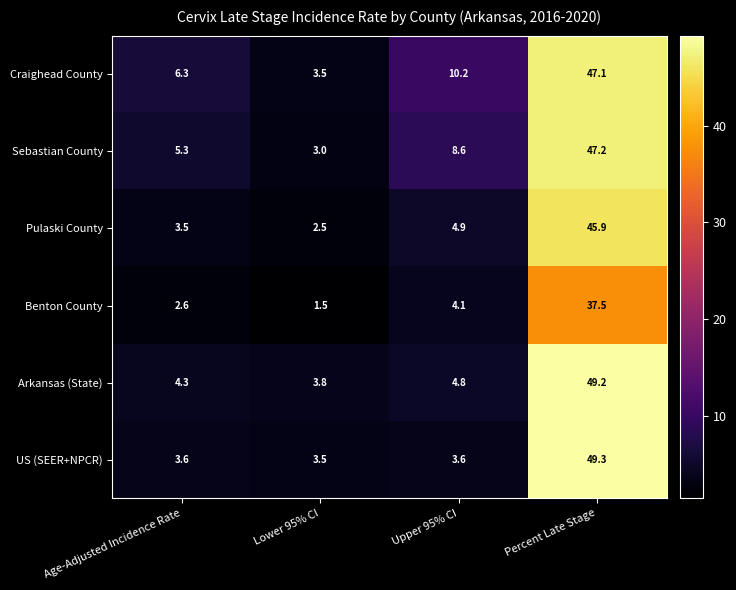

Count the number of data series in this chart.

6